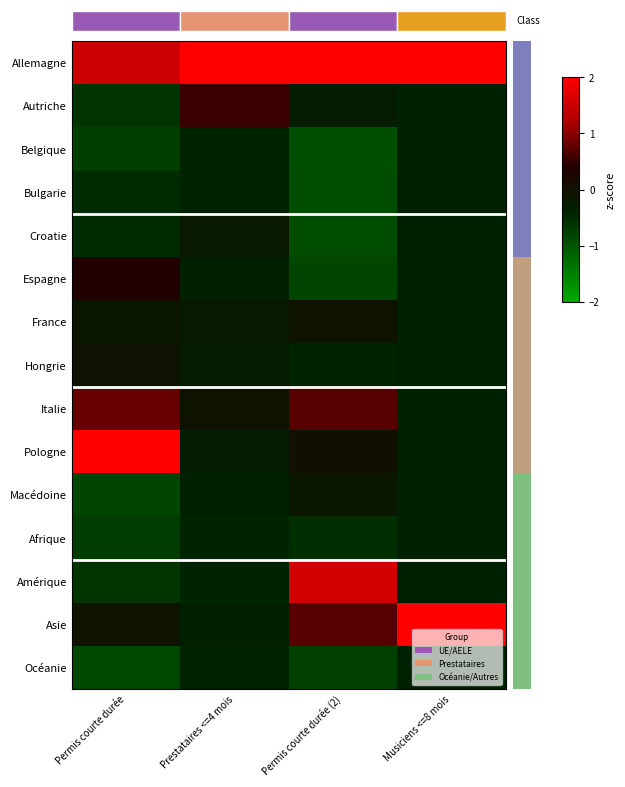

Reading right to left, extract all data points from this chart.

Allemagne: Musiciens <=8 mois=2.5	Permis courte durée (2)=2.7	Prestataires <=4 mois=3.6	Permis courte durée=1.5
Autriche: Musiciens <=8 mois=-0.4	Permis courte durée (2)=-0.3	Prestataires <=4 mois=0.5	Permis courte durée=-0.6
Belgique: Musiciens <=8 mois=-0.4	Permis courte durée (2)=-0.9	Prestataires <=4 mois=-0.4	Permis courte durée=-0.7
Bulgarie: Musiciens <=8 mois=-0.4	Permis courte durée (2)=-0.9	Prestataires <=4 mois=-0.4	Permis courte durée=-0.5
Croatie: Musiciens <=8 mois=-0.4	Permis courte durée (2)=-0.9	Prestataires <=4 mois=-0.2	Permis courte durée=-0.5
Espagne: Musiciens <=8 mois=-0.4	Permis courte durée (2)=-0.8	Prestataires <=4 mois=-0.4	Permis courte durée=0.4
France: Musiciens <=8 mois=-0.4	Permis courte durée (2)=-0.1	Prestataires <=4 mois=-0.2	Permis courte durée=-0.1
Hongrie: Musiciens <=8 mois=-0.4	Permis courte durée (2)=-0.4	Prestataires <=4 mois=-0.3	Permis courte durée=-0.0
Italie: Musiciens <=8 mois=-0.4	Permis courte durée (2)=0.7	Prestataires <=4 mois=-0.1	Permis courte durée=0.8
Pologne: Musiciens <=8 mois=-0.4	Permis courte durée (2)=0.0	Prestataires <=4 mois=-0.3	Permis courte durée=2.8
Macédoine: Musiciens <=8 mois=-0.4	Permis courte durée (2)=-0.1	Prestataires <=4 mois=-0.4	Permis courte durée=-0.8
Afrique: Musiciens <=8 mois=-0.4	Permis courte durée (2)=-0.5	Prestataires <=4 mois=-0.4	Permis courte durée=-0.7
Amérique: Musiciens <=8 mois=-0.4	Permis courte durée (2)=1.6	Prestataires <=4 mois=-0.4	Permis courte durée=-0.6
Asie: Musiciens <=8 mois=2.5	Permis courte durée (2)=0.7	Prestataires <=4 mois=-0.3	Permis courte durée=-0.0
Océanie: Musiciens <=8 mois=-0.4	Permis courte durée (2)=-0.8	Prestataires <=4 mois=-0.4	Permis courte durée=-0.8